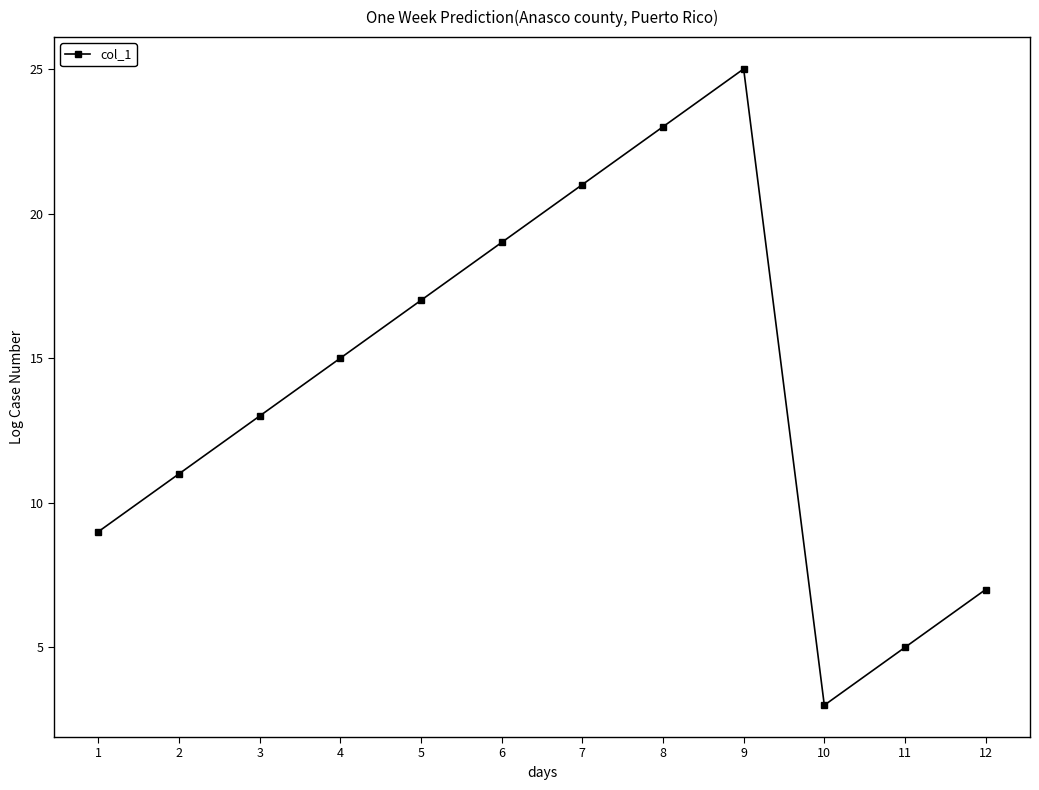

What is the value of the 6th point from the left?

19